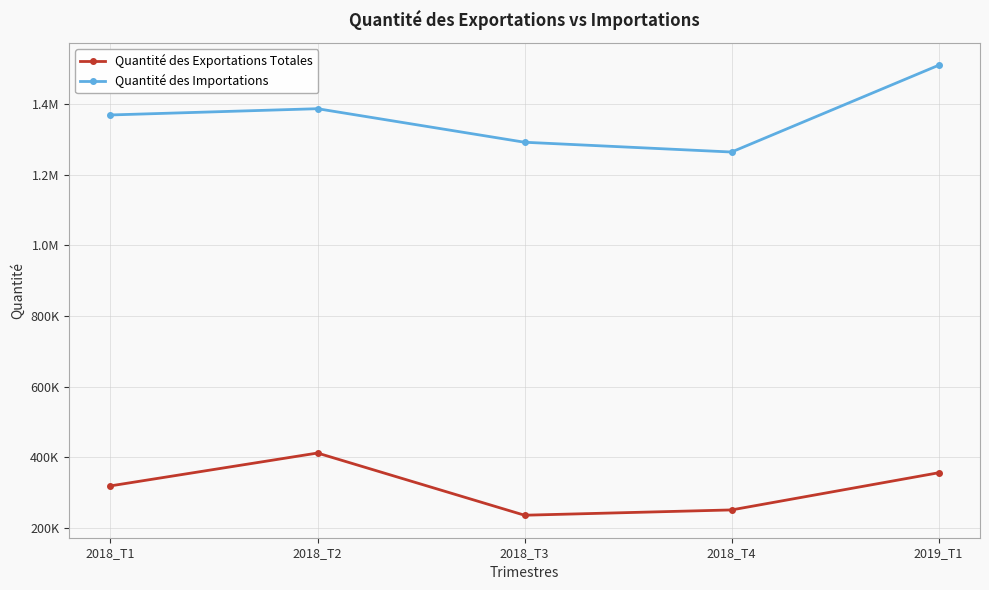

The value of Quantité des Importations at 2018_T1 is 2457669.4. True or false?

False